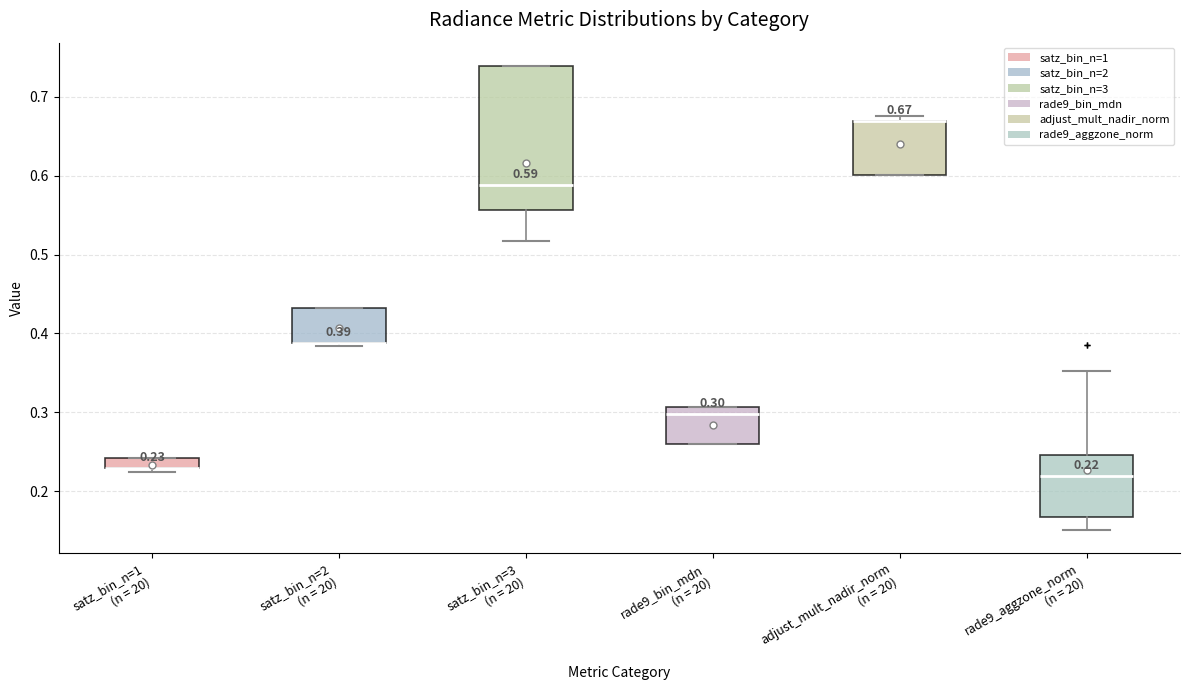

Which box is the tallest, from its lower edge to its upper edge?

satz_bin_n=3 (n = 20)